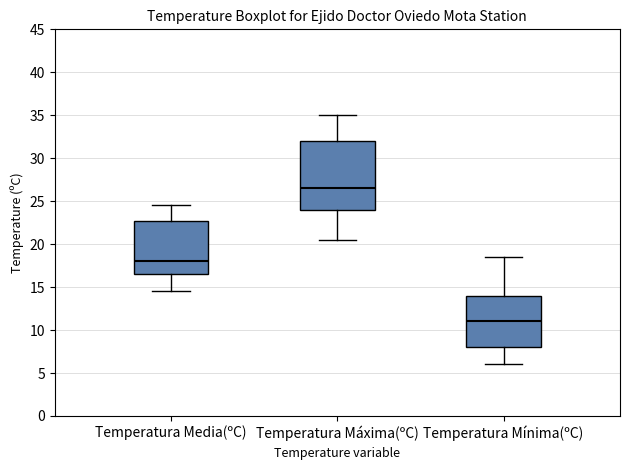

Comparing the boxes themselves (not the whiskers), which one is the tallest?

Temperatura Máxima(ºC)